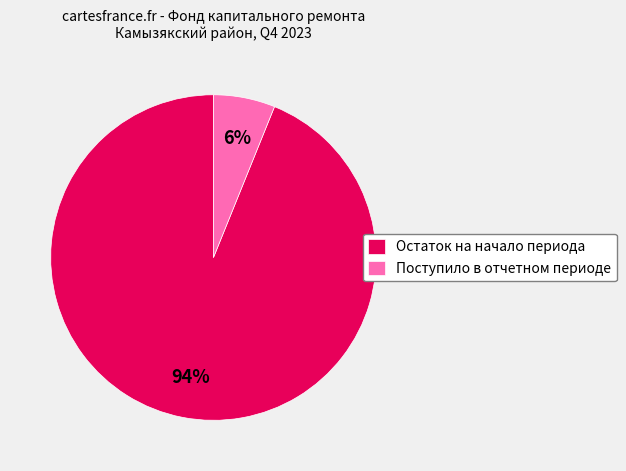

The Поступило в отчетном периоде slice represents 1% of the pie. True or false?

False